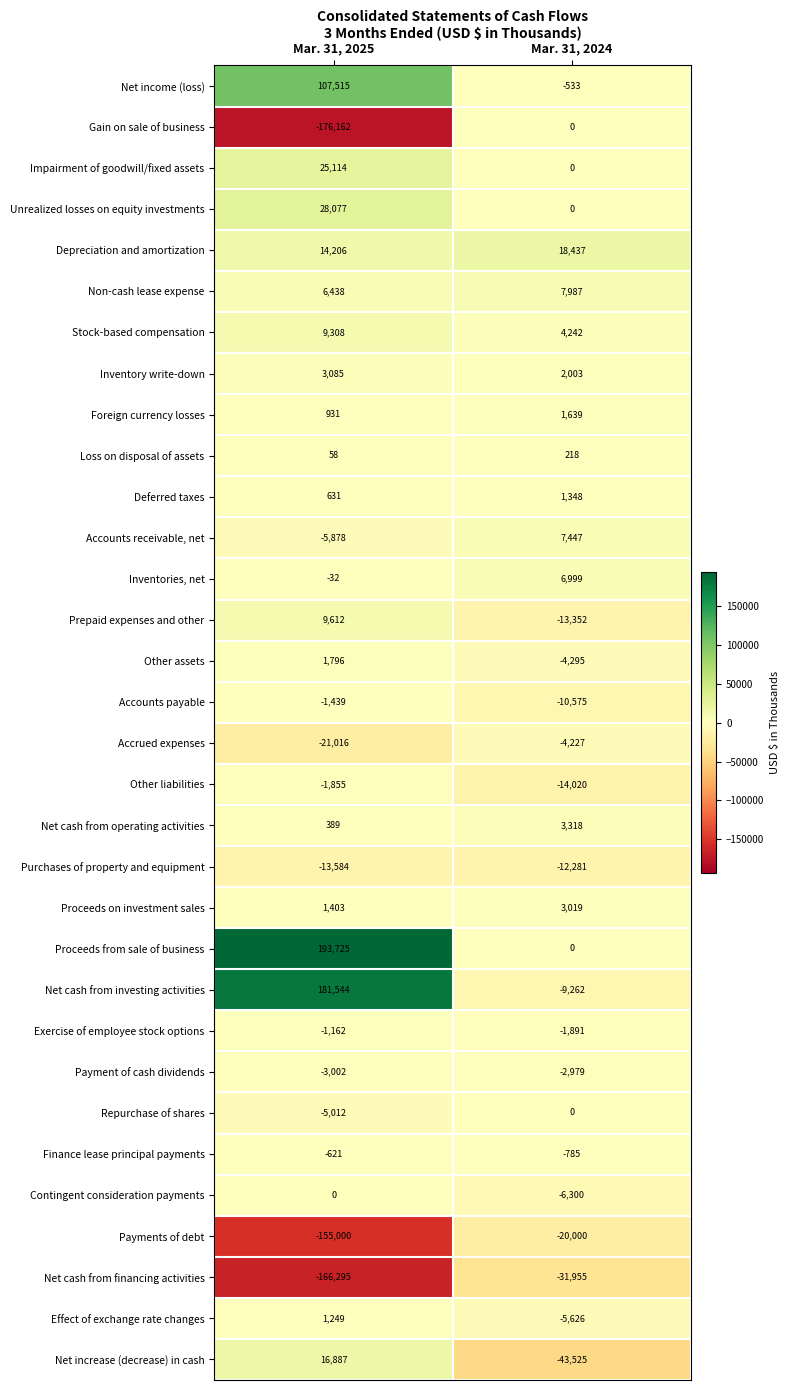

The Net income (loss) series shows 166847 at Mar. 31, 2025. True or false?

False